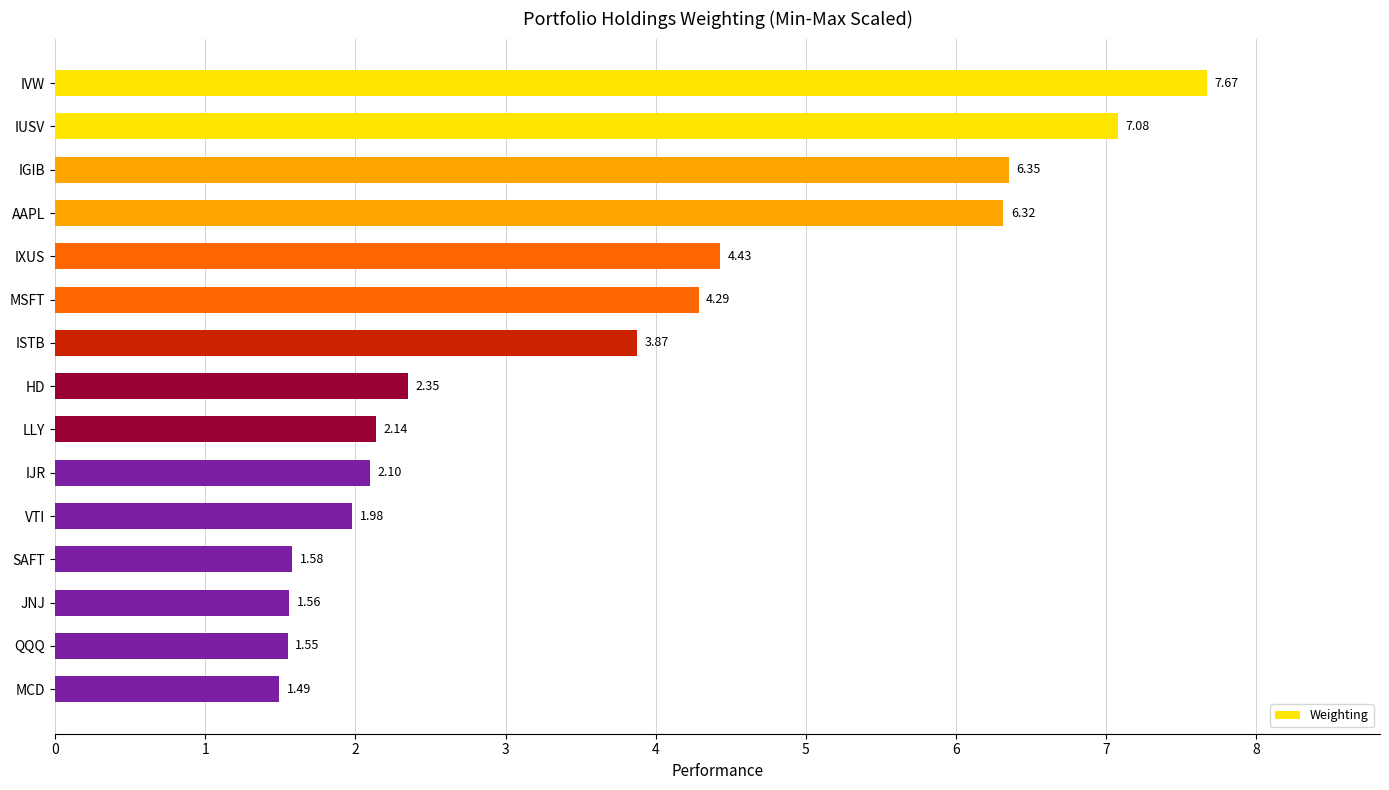

Between IVW and IGIB, which is larger?

IVW